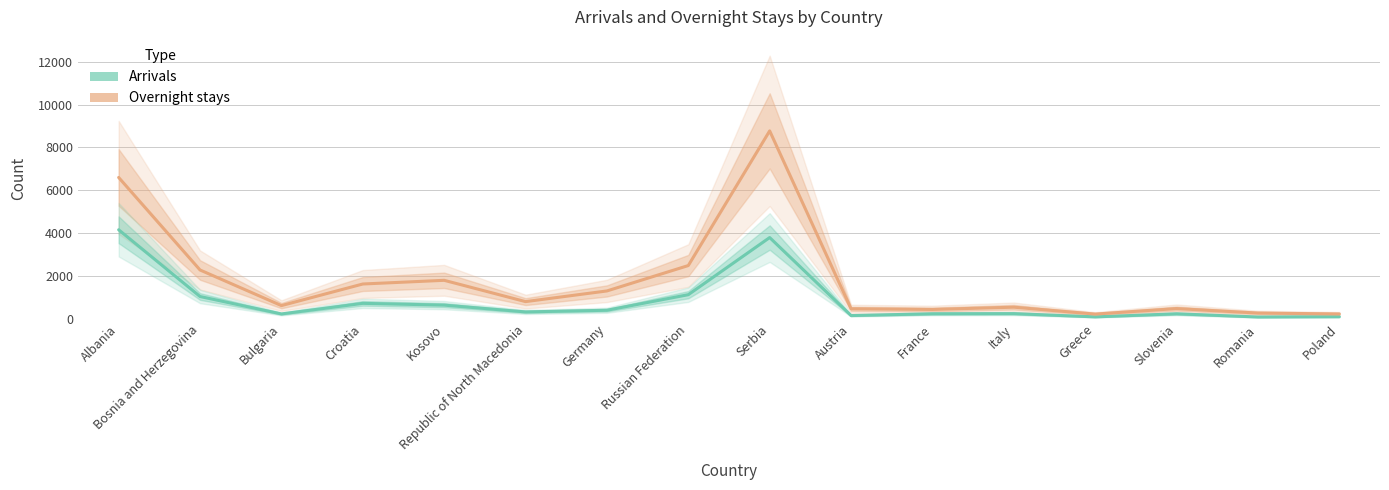

How many data points does each series have?

16